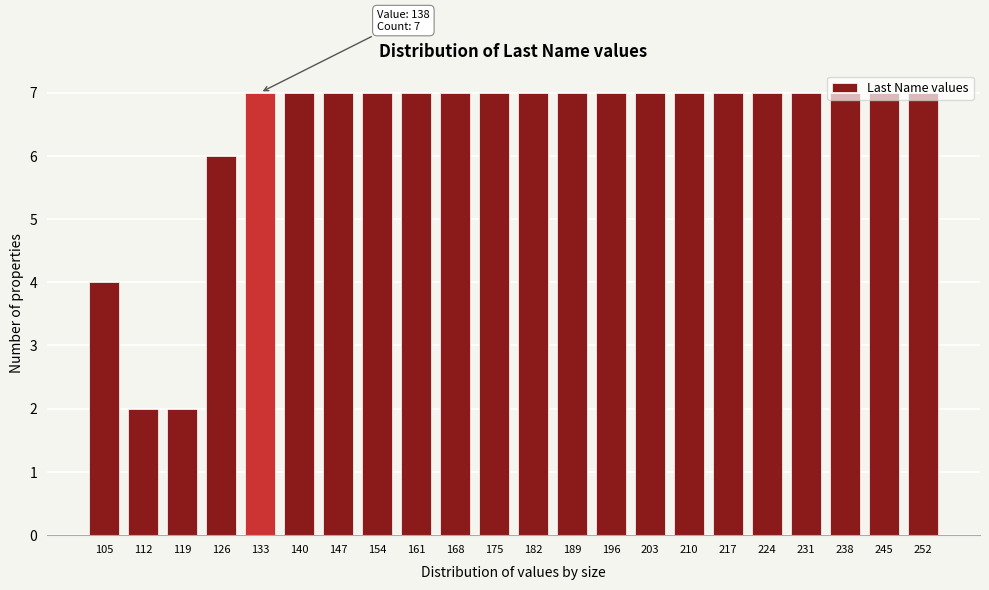

What is the value of the 13th bar from the left?

7